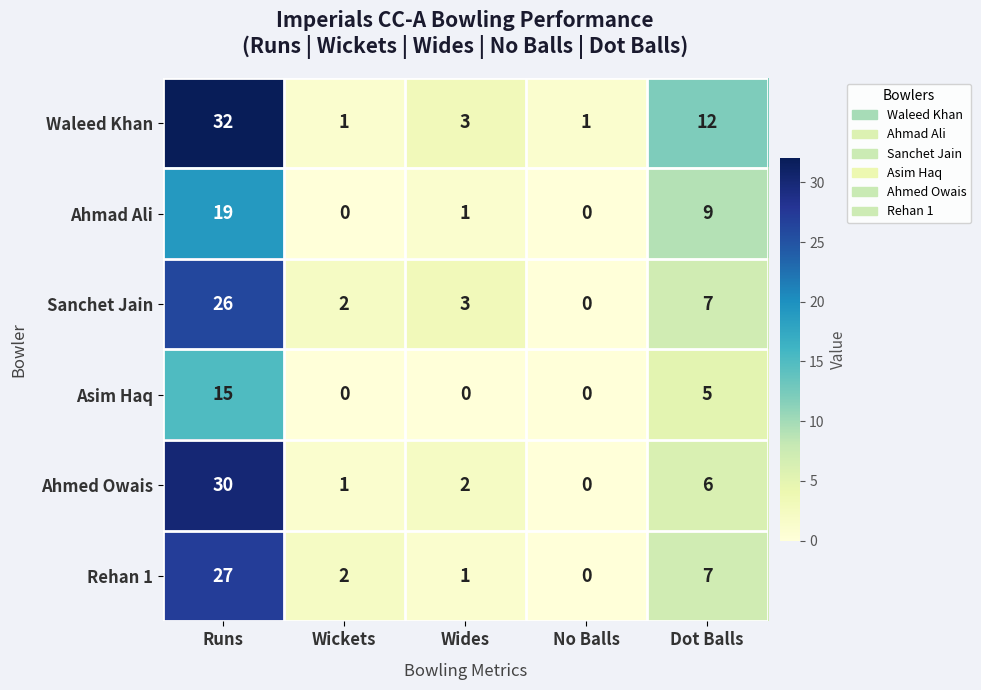

What is the total value across all series at Wides?

10